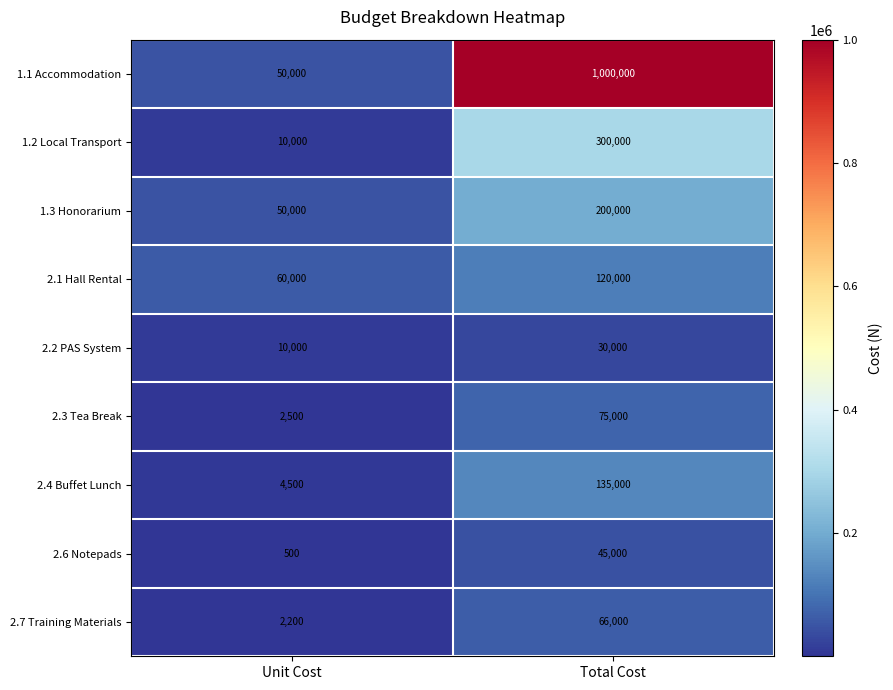

At how many categories does at least one series exceed 573142?

1